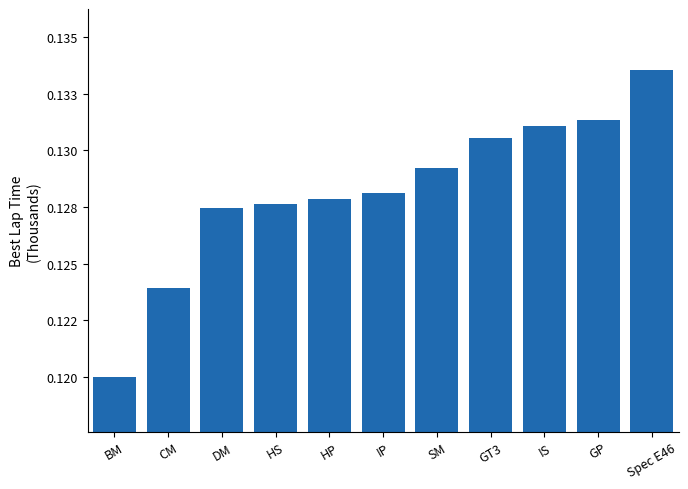

Reading left to right, what are all the values shown in this chart?

120.0	124.0	127.5	127.6	127.9	128.1	129.2	130.5	131.1	131.3	133.6